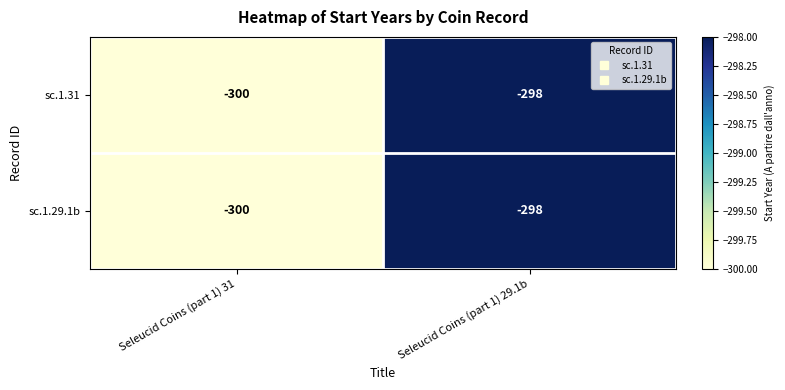

What is the sum of all sc.1.29.1b values?

-598